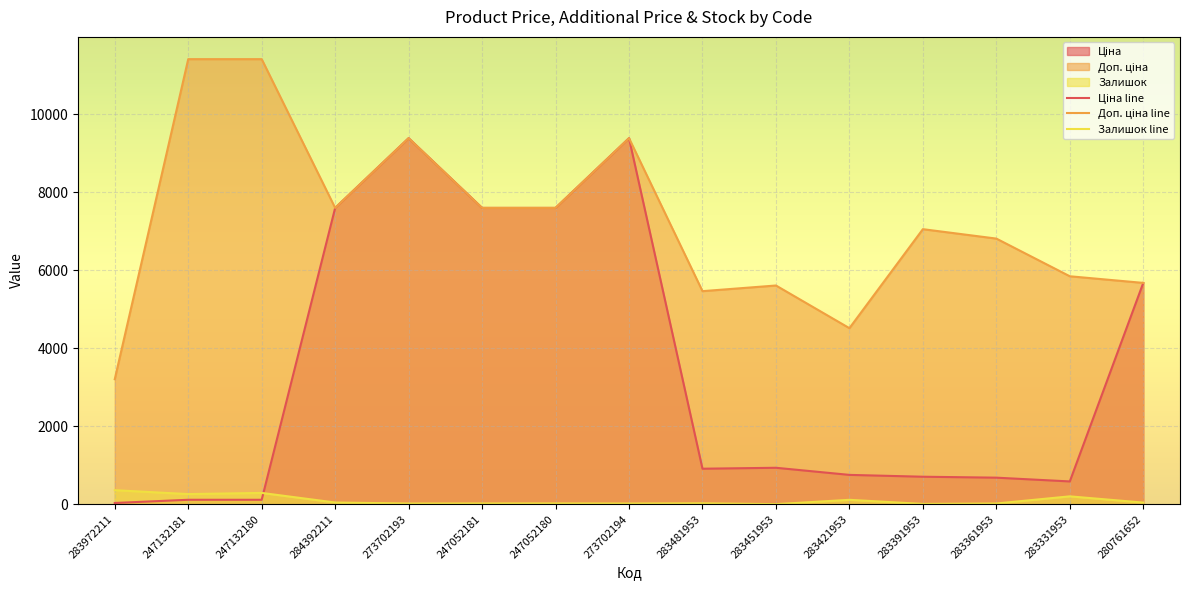

What is the maximum value shown in the chart?

11410.0